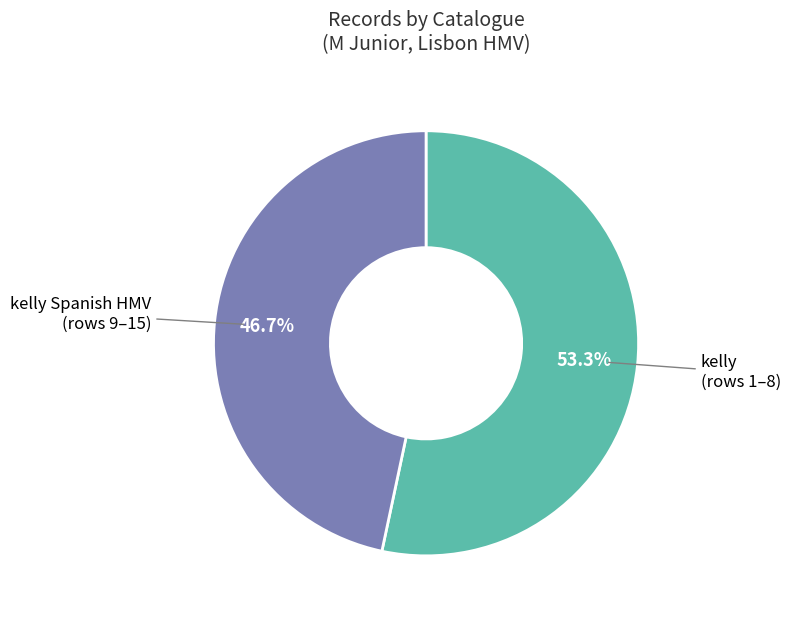

Is there any slice that represents more than half of the pie?

Yes